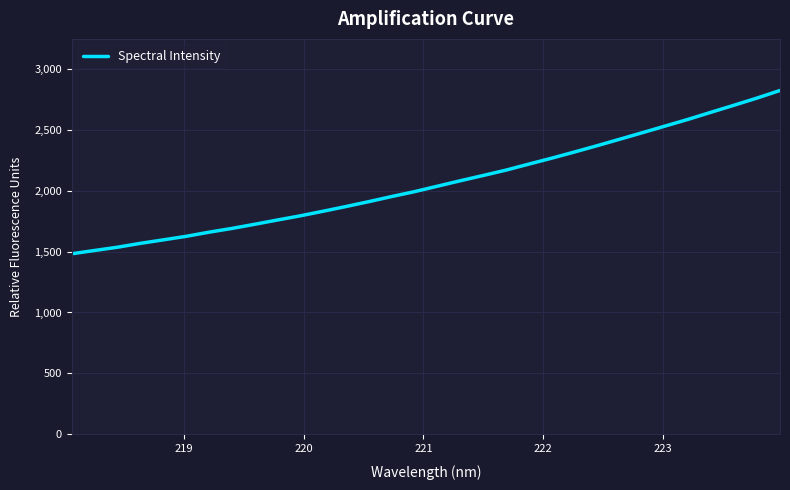

What is the maximum value shown in the chart?

2821.1